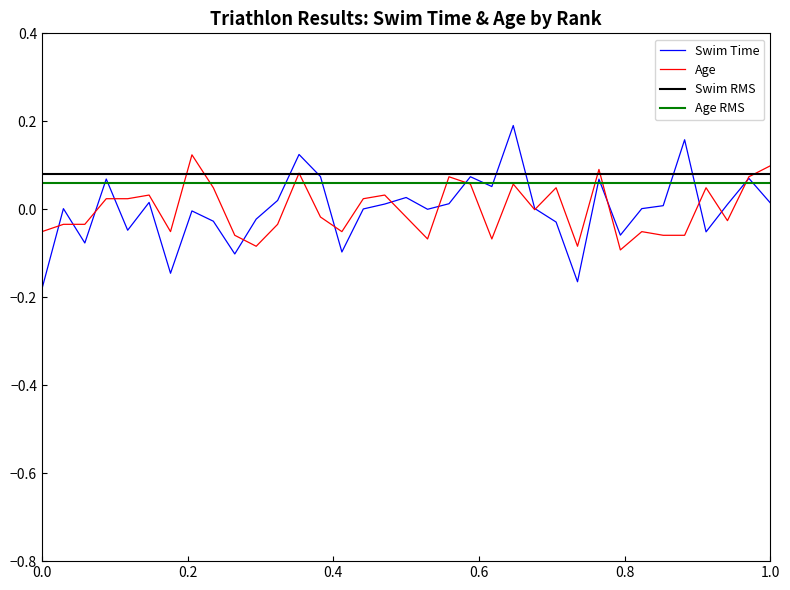

What is the minimum value shown in the chart?

-0.2